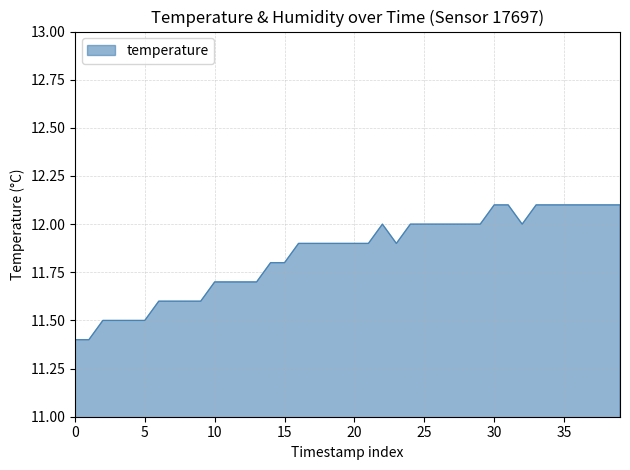

What is the difference between the second highest and minimum values?

0.7